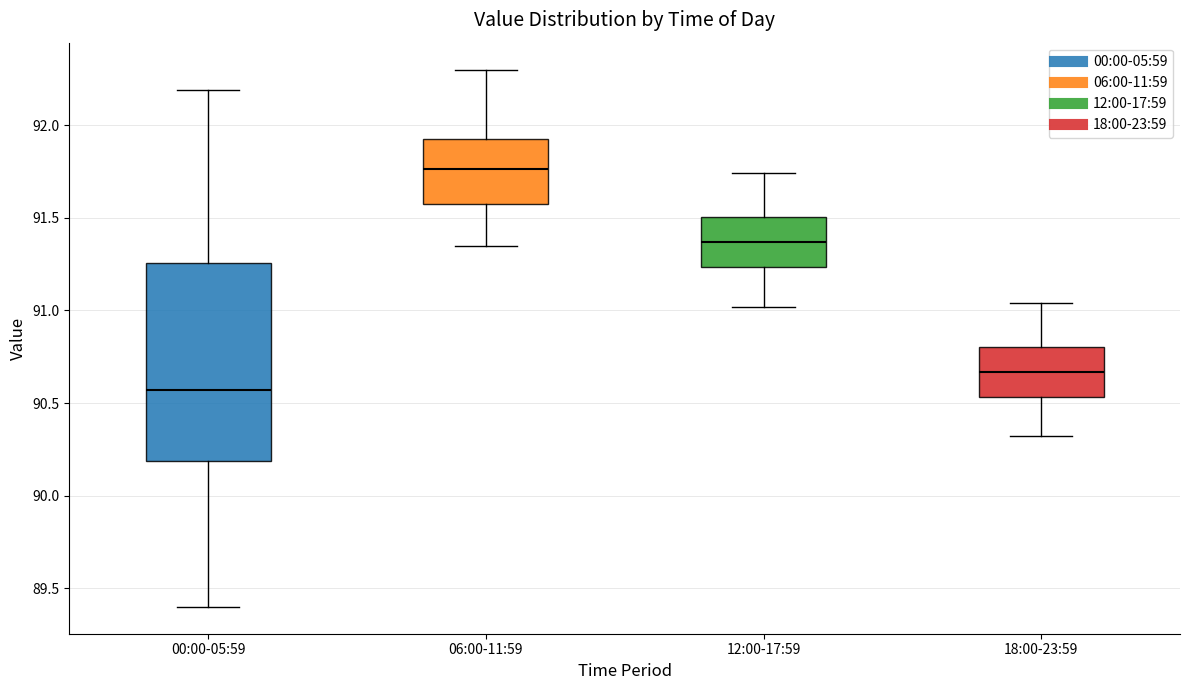

Reading left to right, transcribe this box plot: for each box, give where its median line is, the range the box spans, and where its two whiskers end, as read against the y-axis. The values are not printed on the chart, so give them approximately, as read against the axis.

00:00-05:59: median 90.55, box 90.20 to 91.25, whiskers 89.40 to 92.20
06:00-11:59: median 91.75, box 91.55 to 91.95, whiskers 91.35 to 92.30
12:00-17:59: median 91.35, box 91.25 to 91.50, whiskers 91.00 to 91.75
18:00-23:59: median 90.65, box 90.55 to 90.80, whiskers 90.30 to 91.05